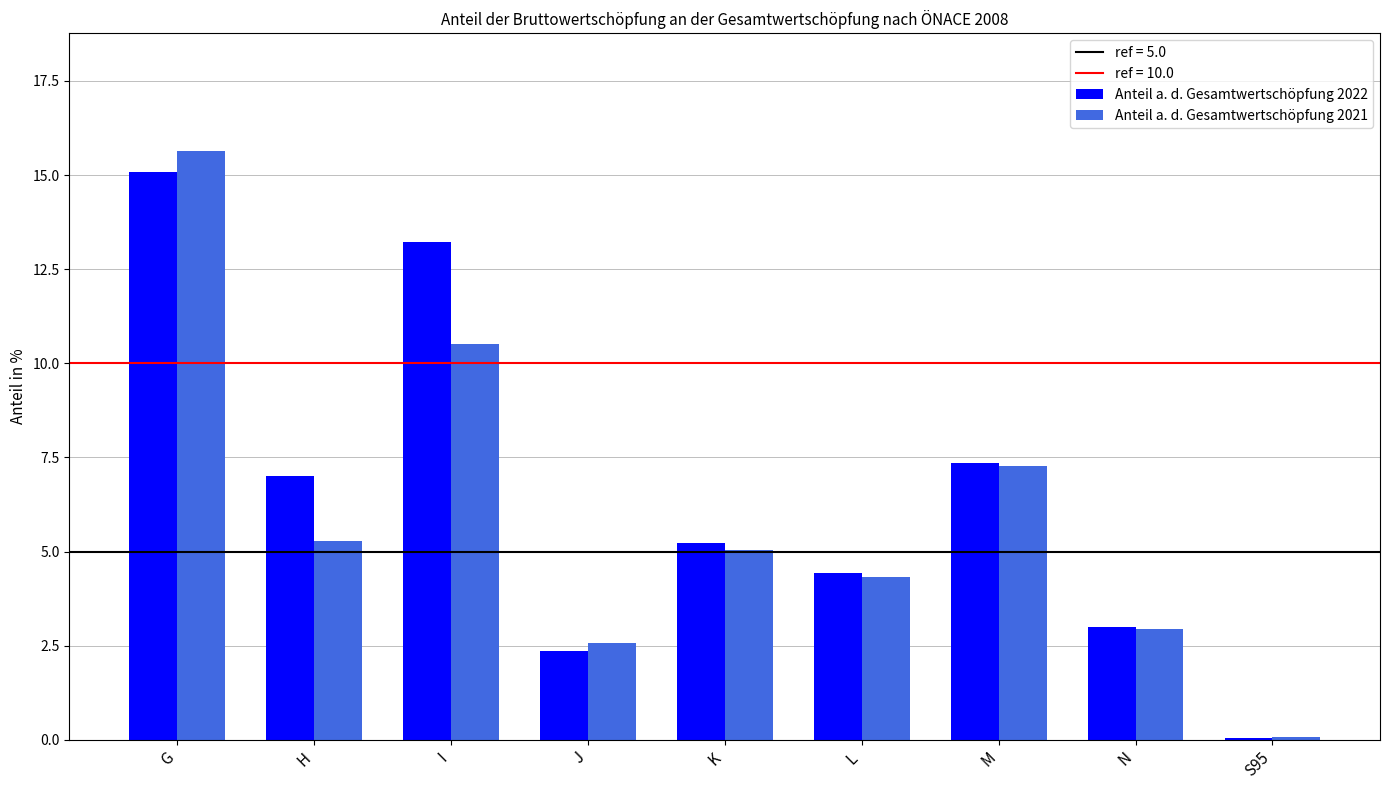

What is the average value of the Anteil a. d. Gesamtwertschöpfung 2021 series?

6.0